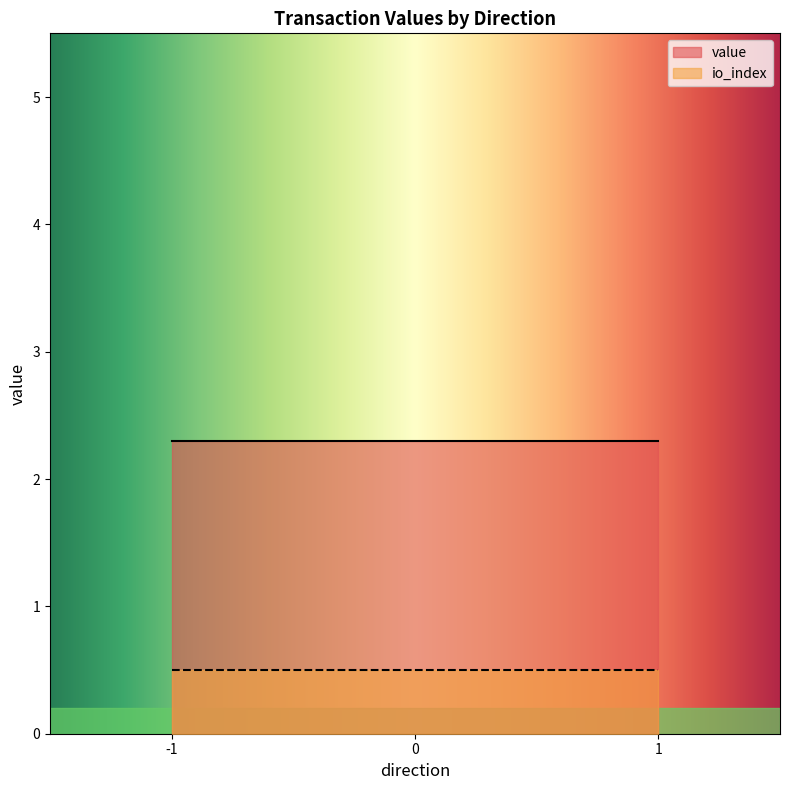

At how many categories does at least one series exceed 2?

300